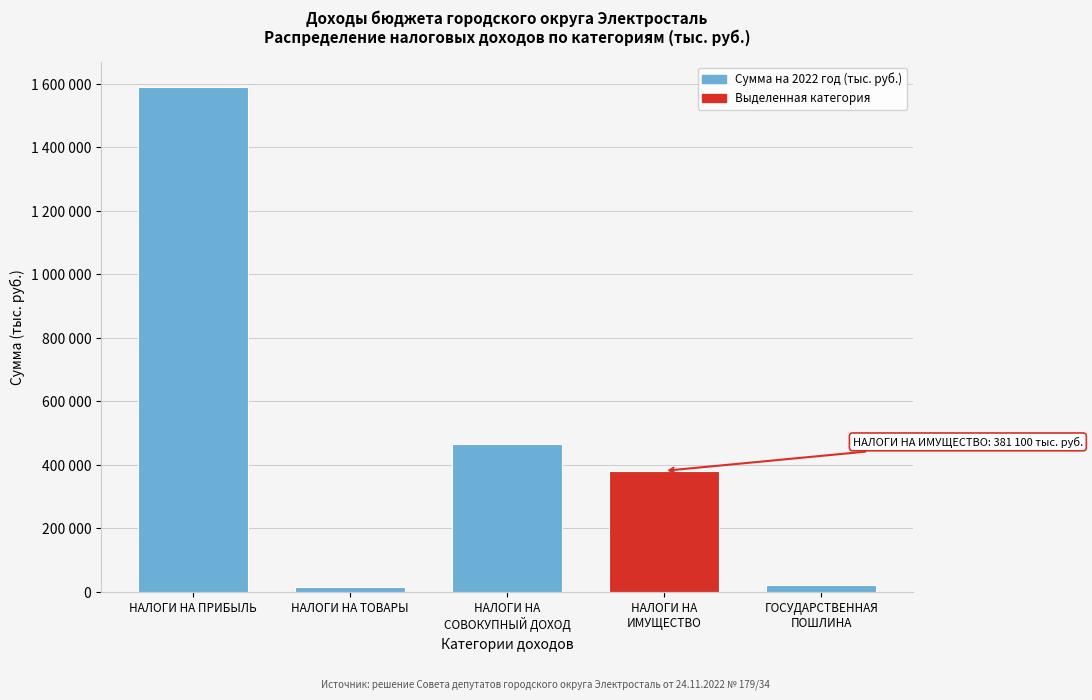

Does the chart contain any negative values?

No